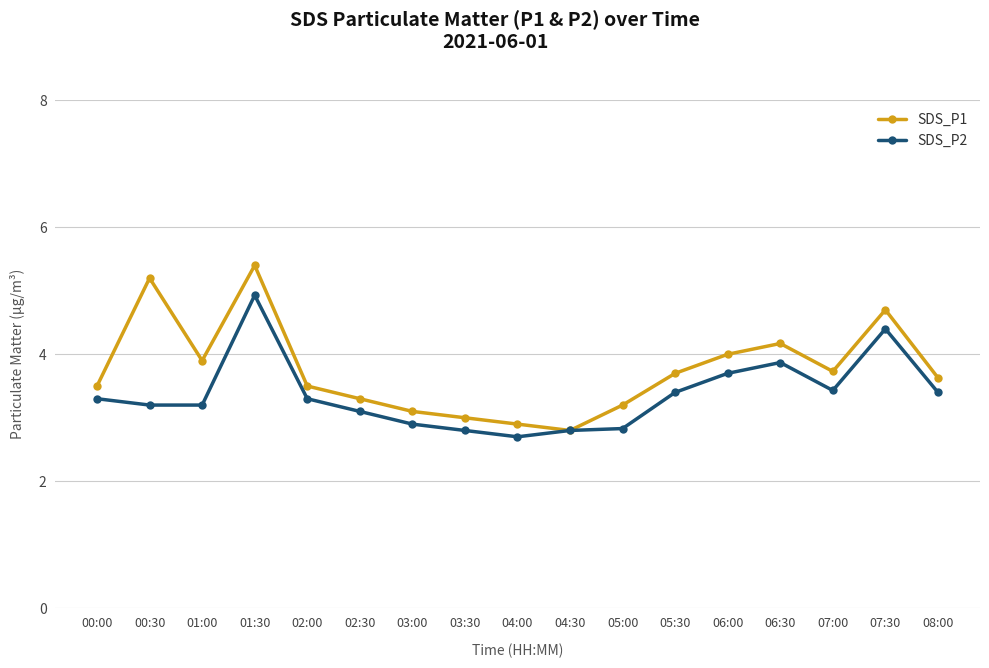

Does the chart have visible grid lines?

Yes